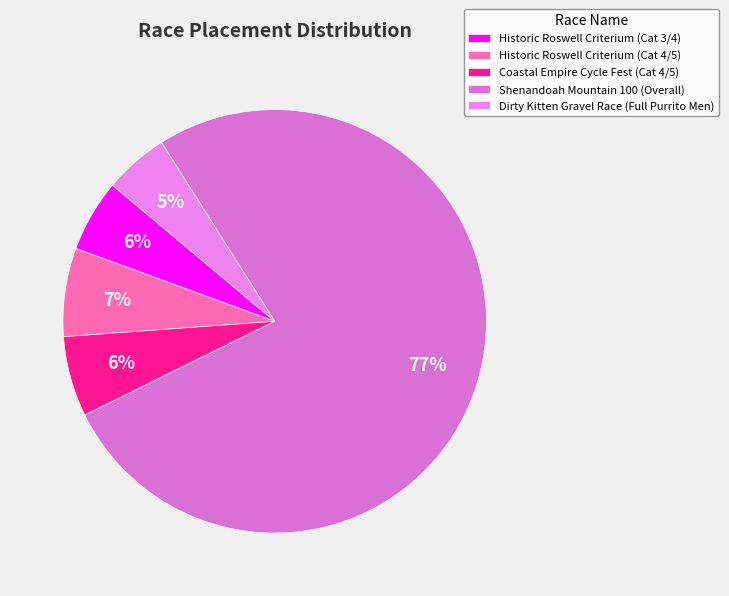

To the nearest percent, what percentage of the pie is Historic Roswell Criterium (Cat 3/4)?

6%